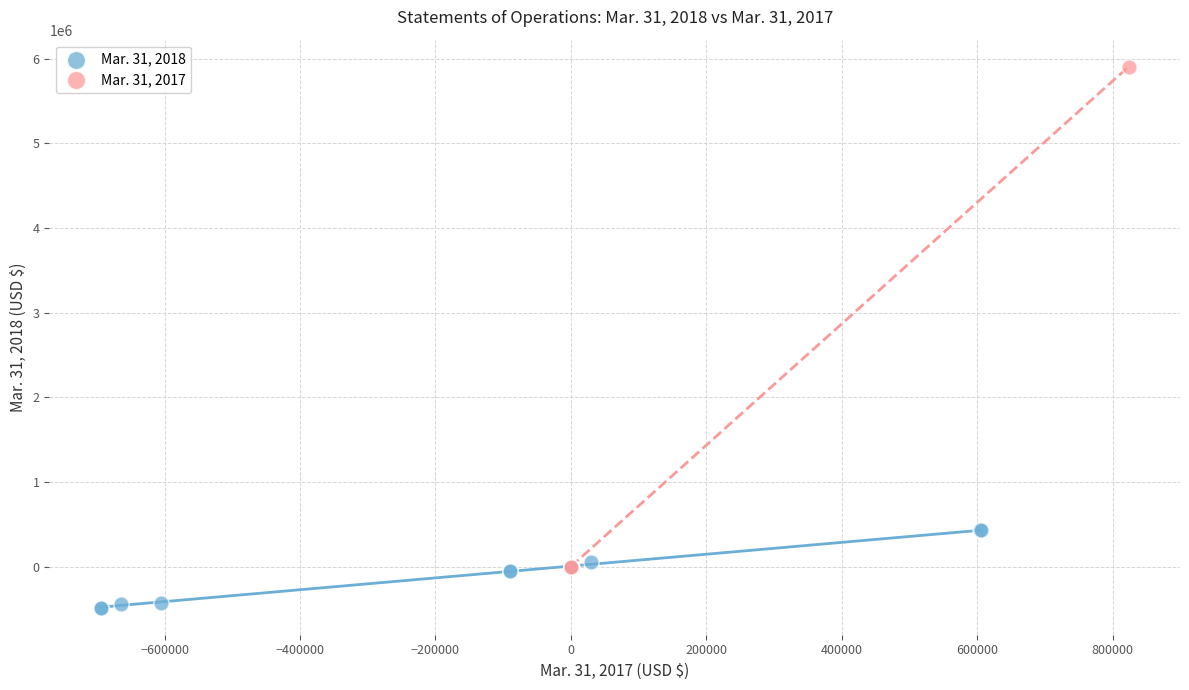

Which series has the largest Y range (max minus min)?

Mar. 31, 2017